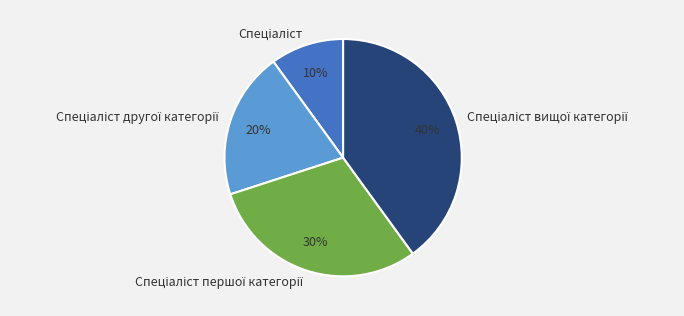

Does any single category account for the majority?

No